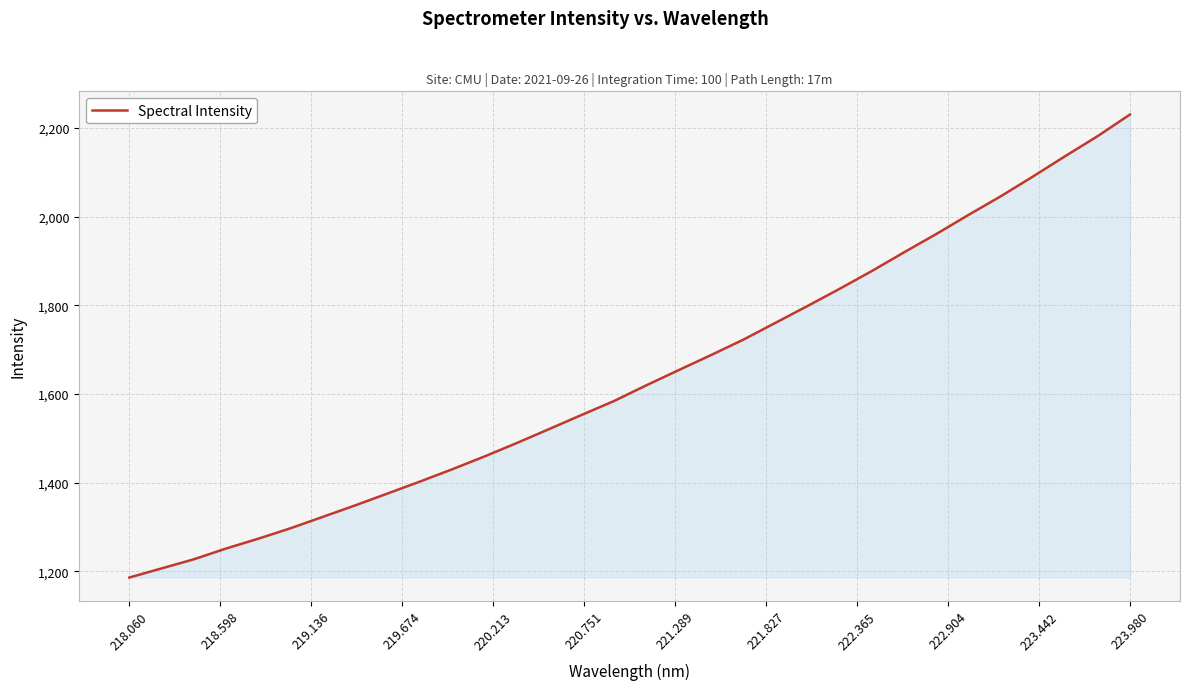

What is the maximum value shown in the chart?

2230.6